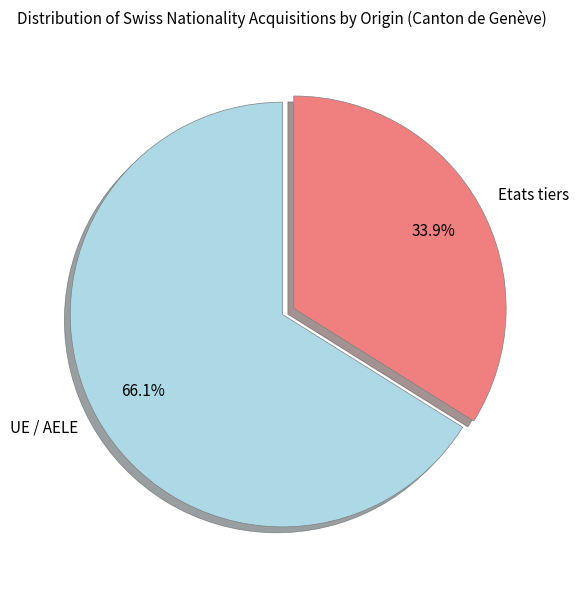

The UE / AELE slice represents 51% of the pie. True or false?

False